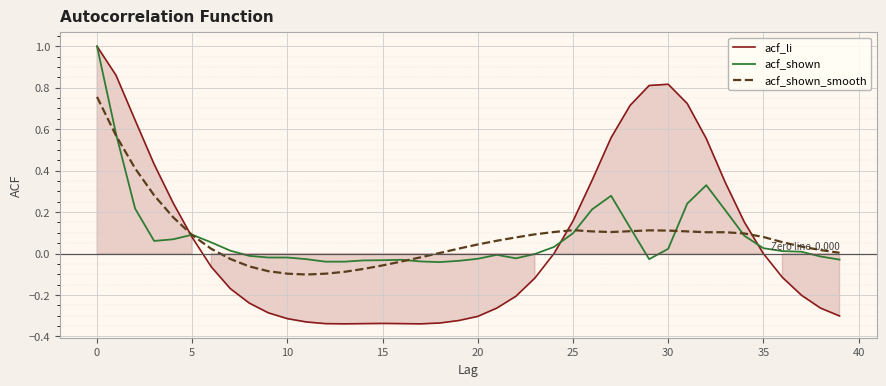

Is it true that acf_shown equals 0.0 at 25?

False